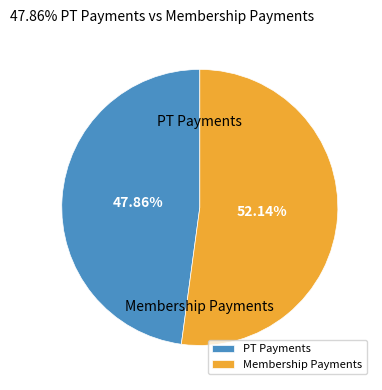

Do PT Payments and Membership Payments together represent more than half of the pie?

Yes